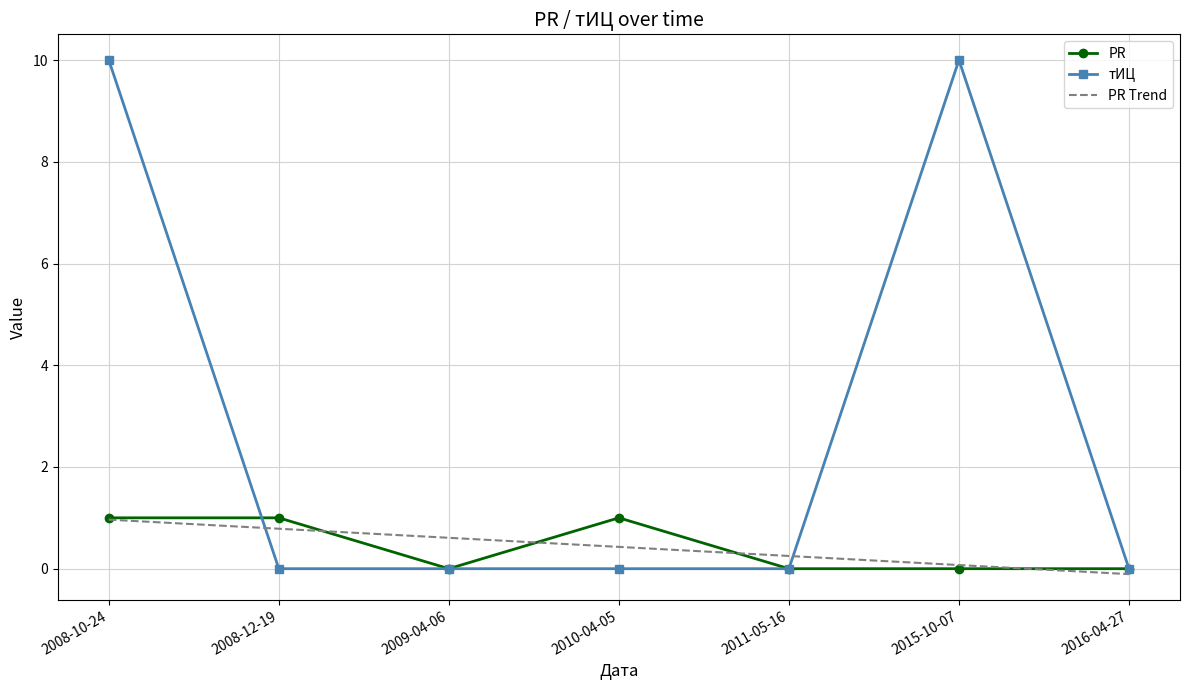

Which series ends up on top after the final intersection of тИЦ and PR Trend?

тИЦ